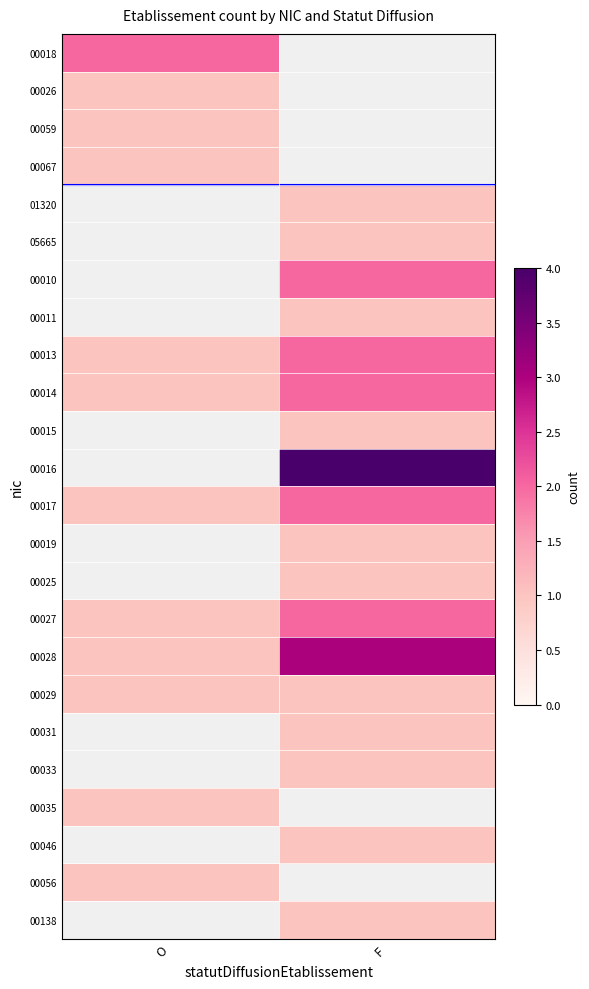

Is the value of 00067 at O greater than the value of 05665 at F?

No